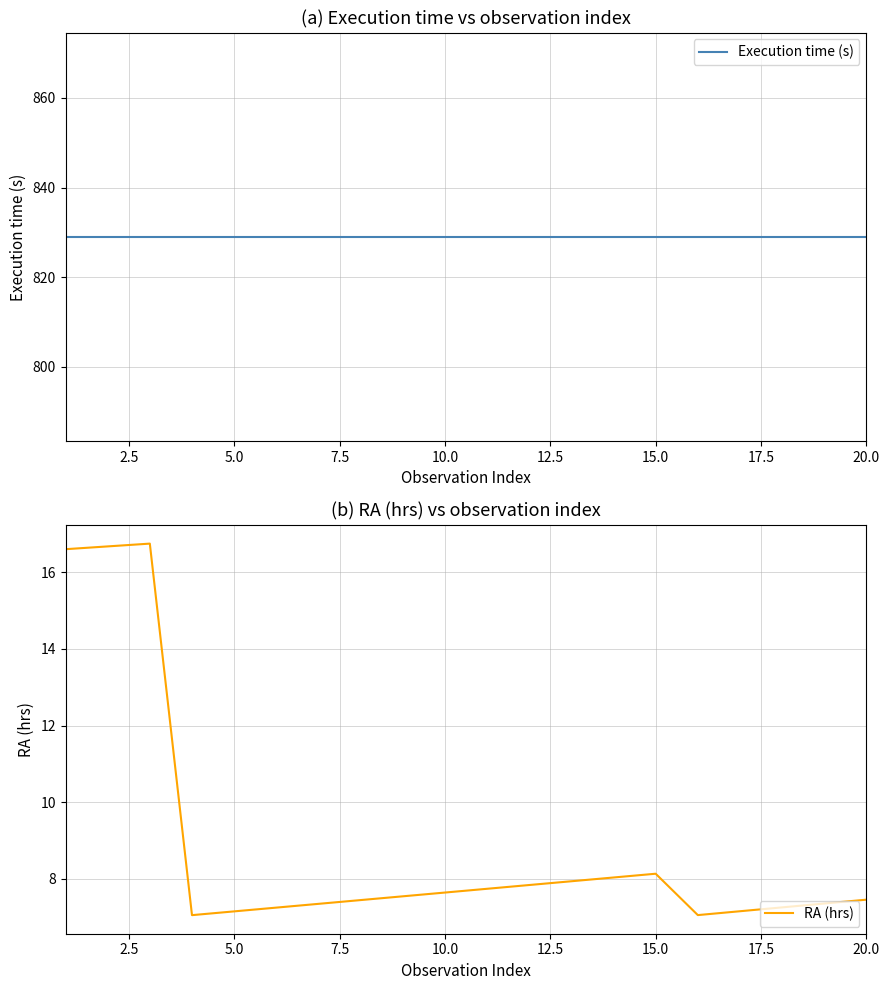

The RA (hrs) series shows 4.4 at 10.0. True or false?

False